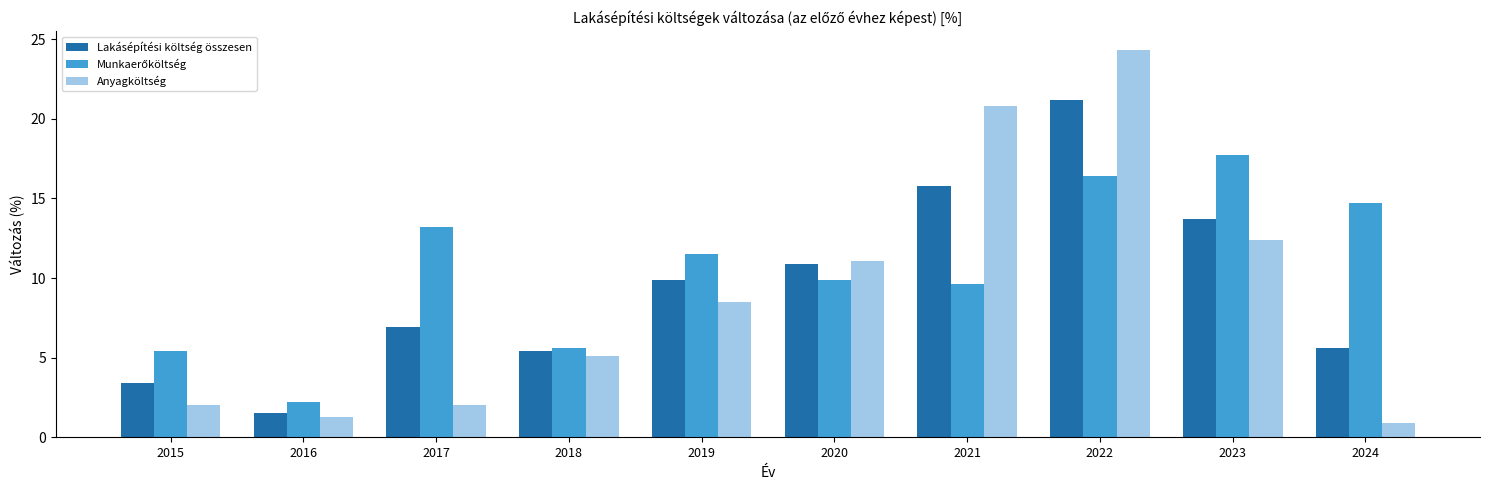

How many values in the Lakásépítési költség összesen series are below 9?

5